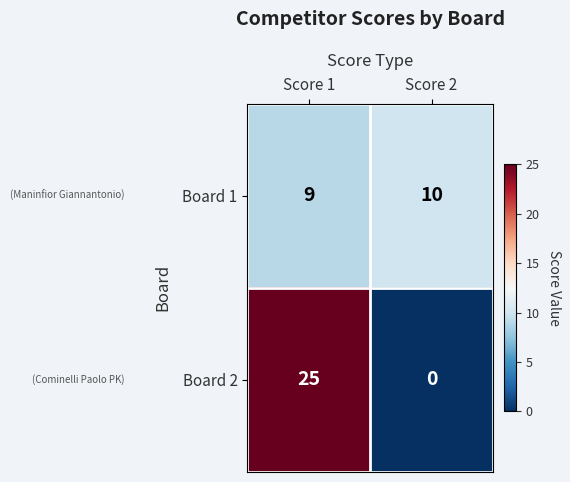

Reading right to left, list all the values displayed in this chart.

Board 1: 10	9
Board 2: 0	25